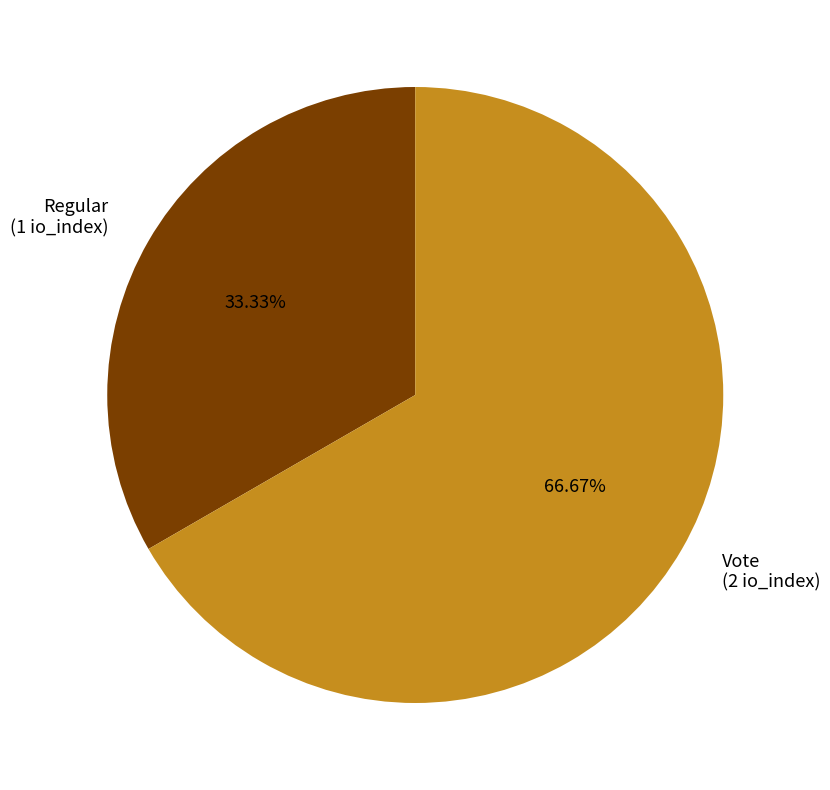

Approximately how many times larger is the value at Vote compared to Regular?

2.0